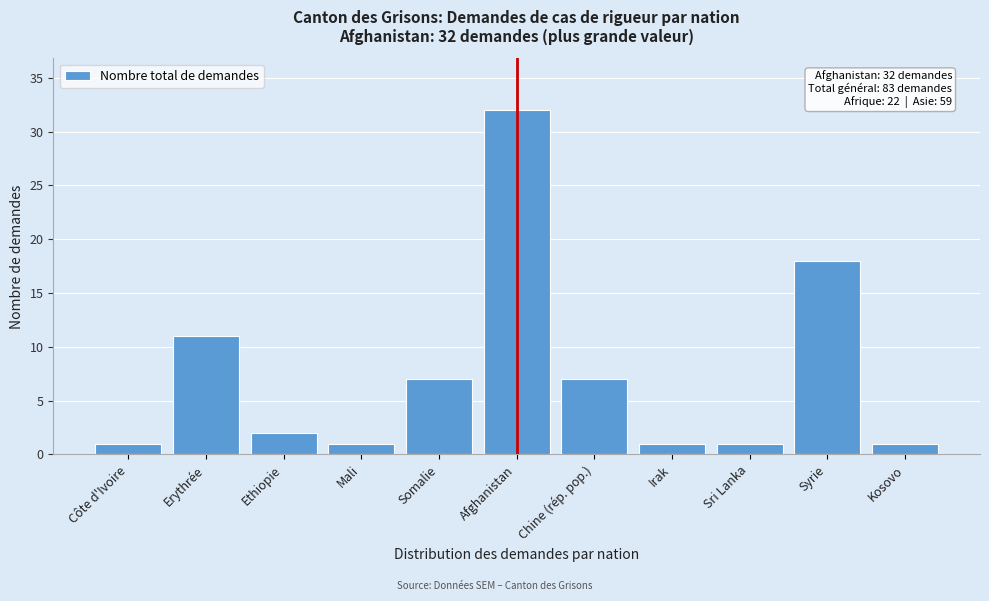

Reading right to left, what are all the values shown in this chart?

Kosovo=1	Syrie=18	Sri Lanka=1	Irak=1	Chine (rép. pop.)=7	Afghanistan=32	Somalie=7	Mali=1	Ethiopie=2	Erythrée=11	Côte d'Ivoire=1